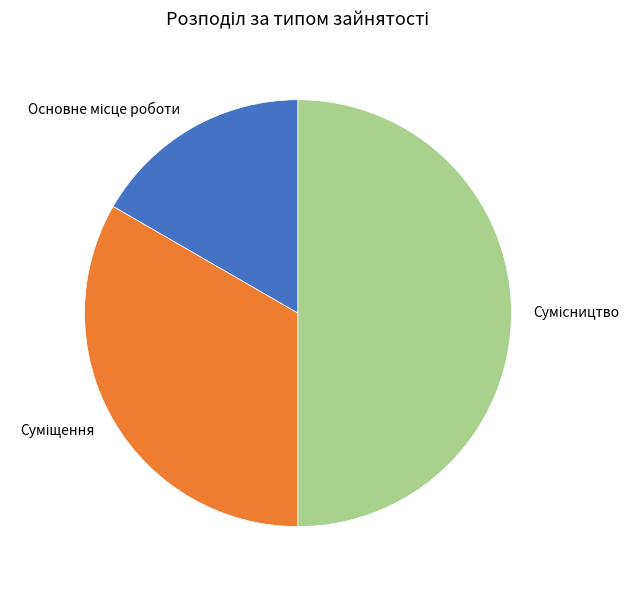

Count the number of slices in the pie.

3